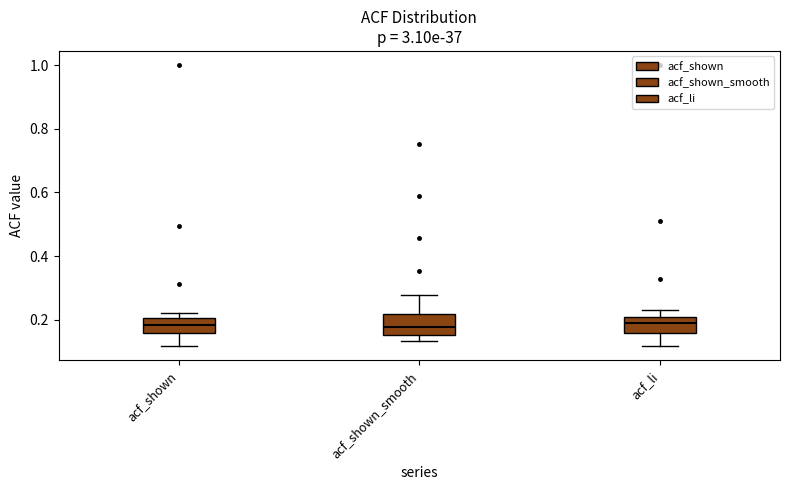

Where is the lower edge of the box for acf_shown on the y-axis? The values are not printed on the chart, so give them approximately, as read against the axis.

0.16